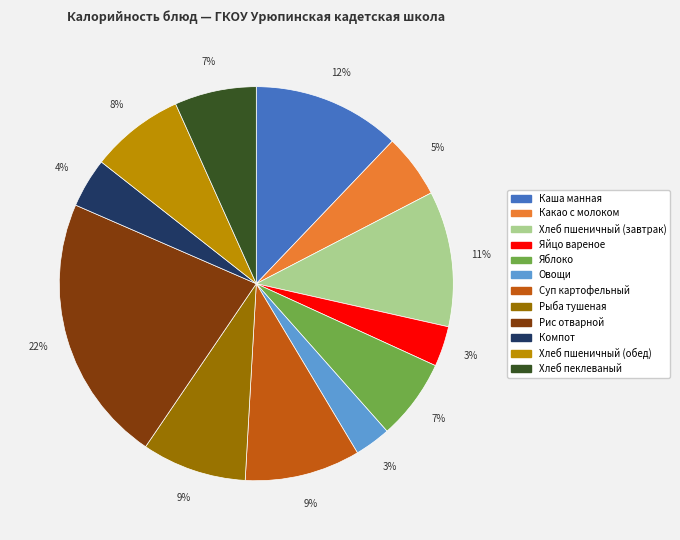

What percentage is the Какао с молоком slice, to the nearest percent?

5%